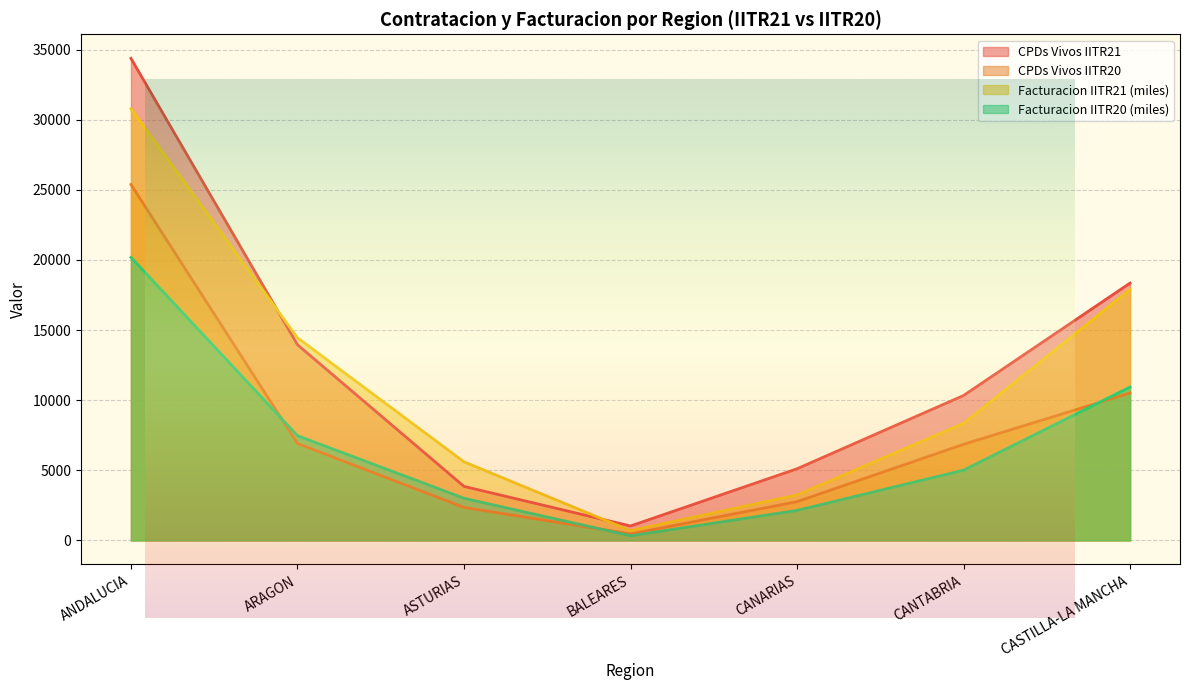

Which series has the largest total across all categories?

CPDs Vivos IITR21